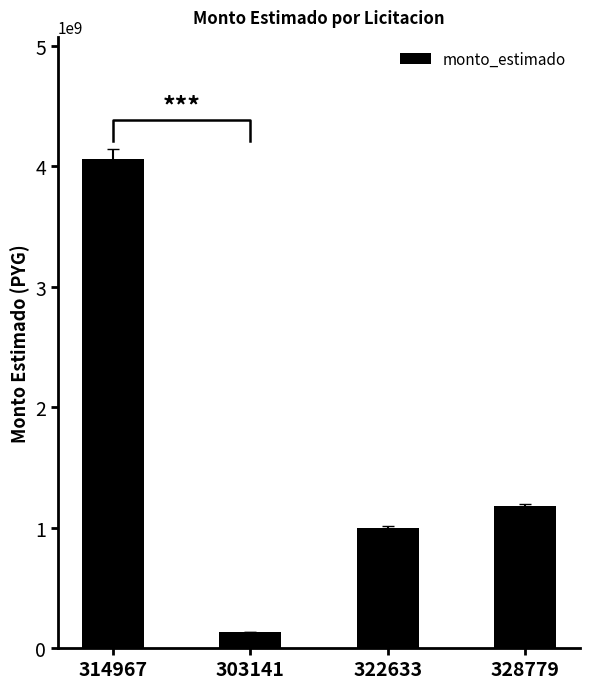

How many values exceed 1177200000?

1